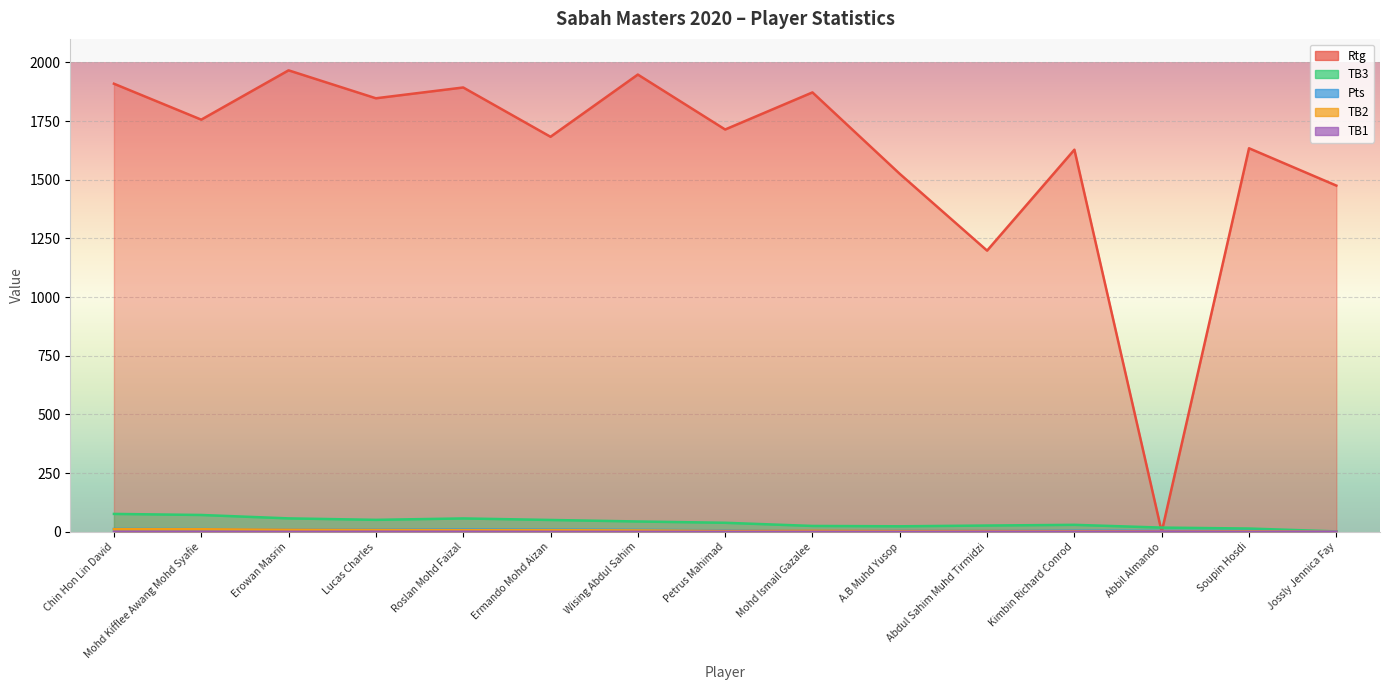

Which label corresponds to the largest value in the chart?

Erowan Masrin